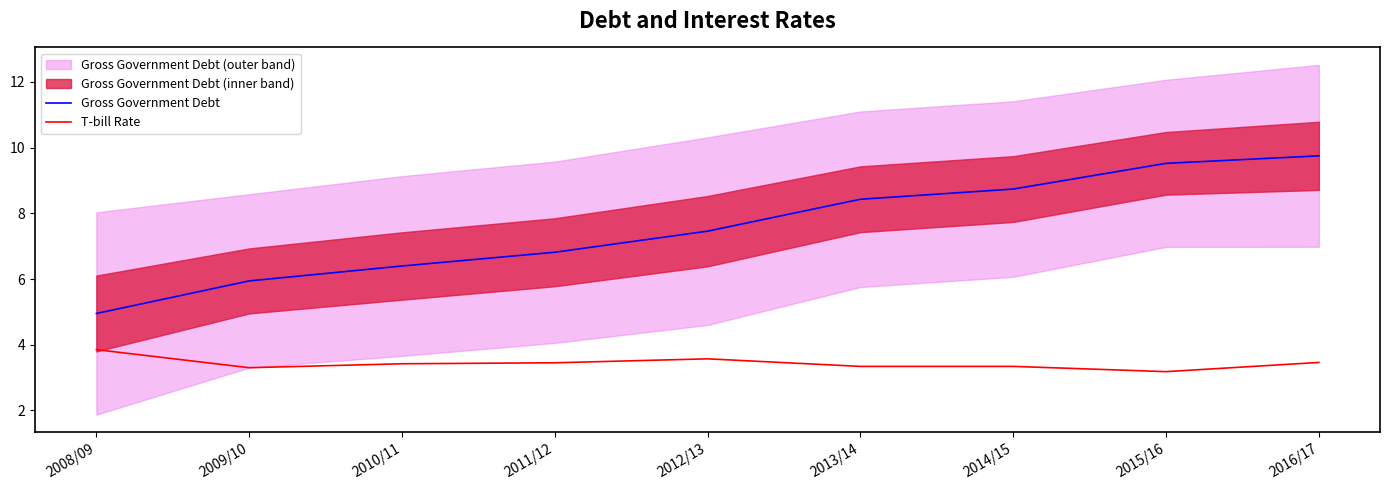

Which series has the largest total across all categories?

Gross Government Debt